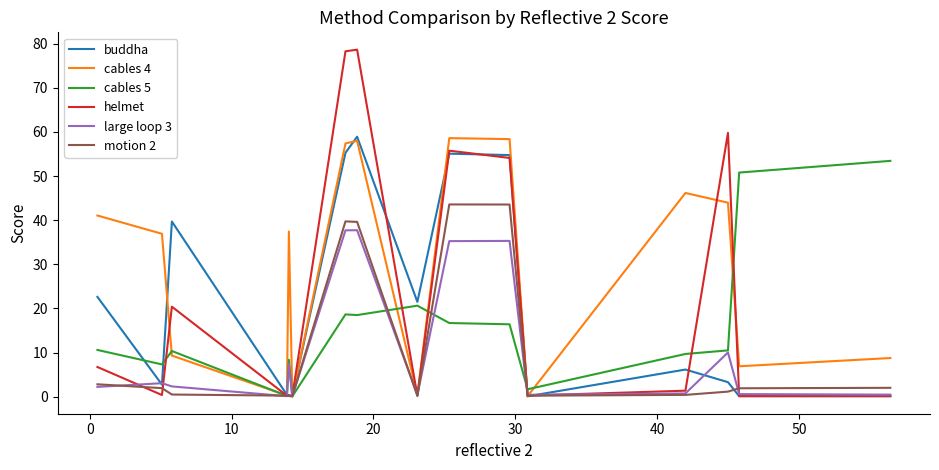

How many distinct data groups are displayed?

6